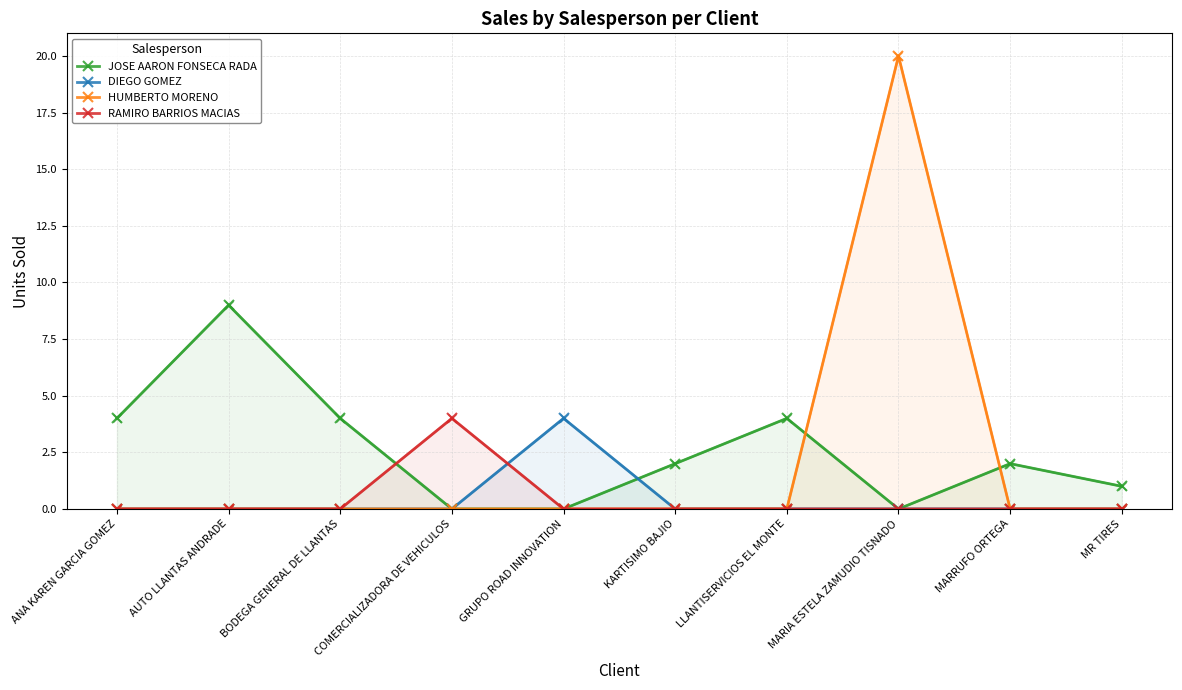

Between LLANTISERVICIOS EL MONTE and MARIA ESTELA ZAMUDIO TISNADO, which series saw the biggest shift?

HUMBERTO MORENO